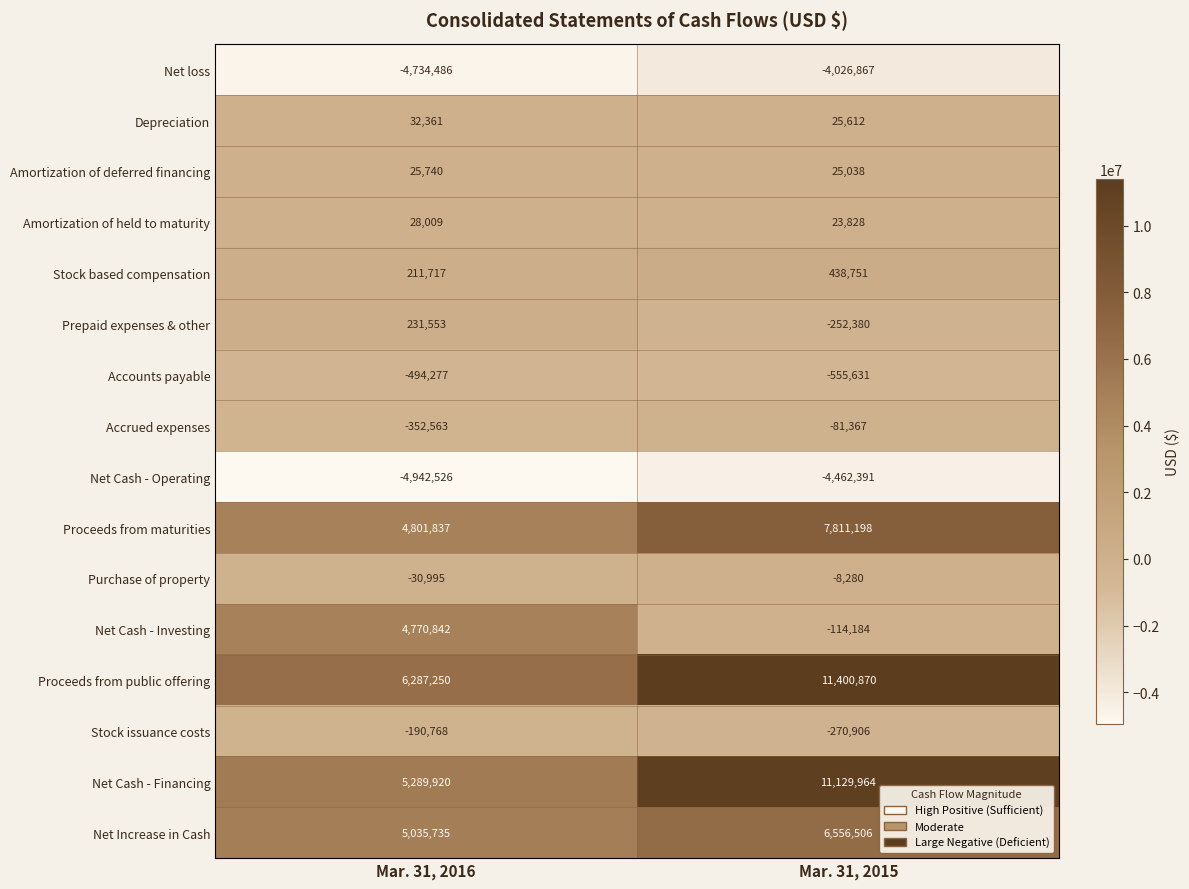

What is the maximum value shown in the chart?

11400870